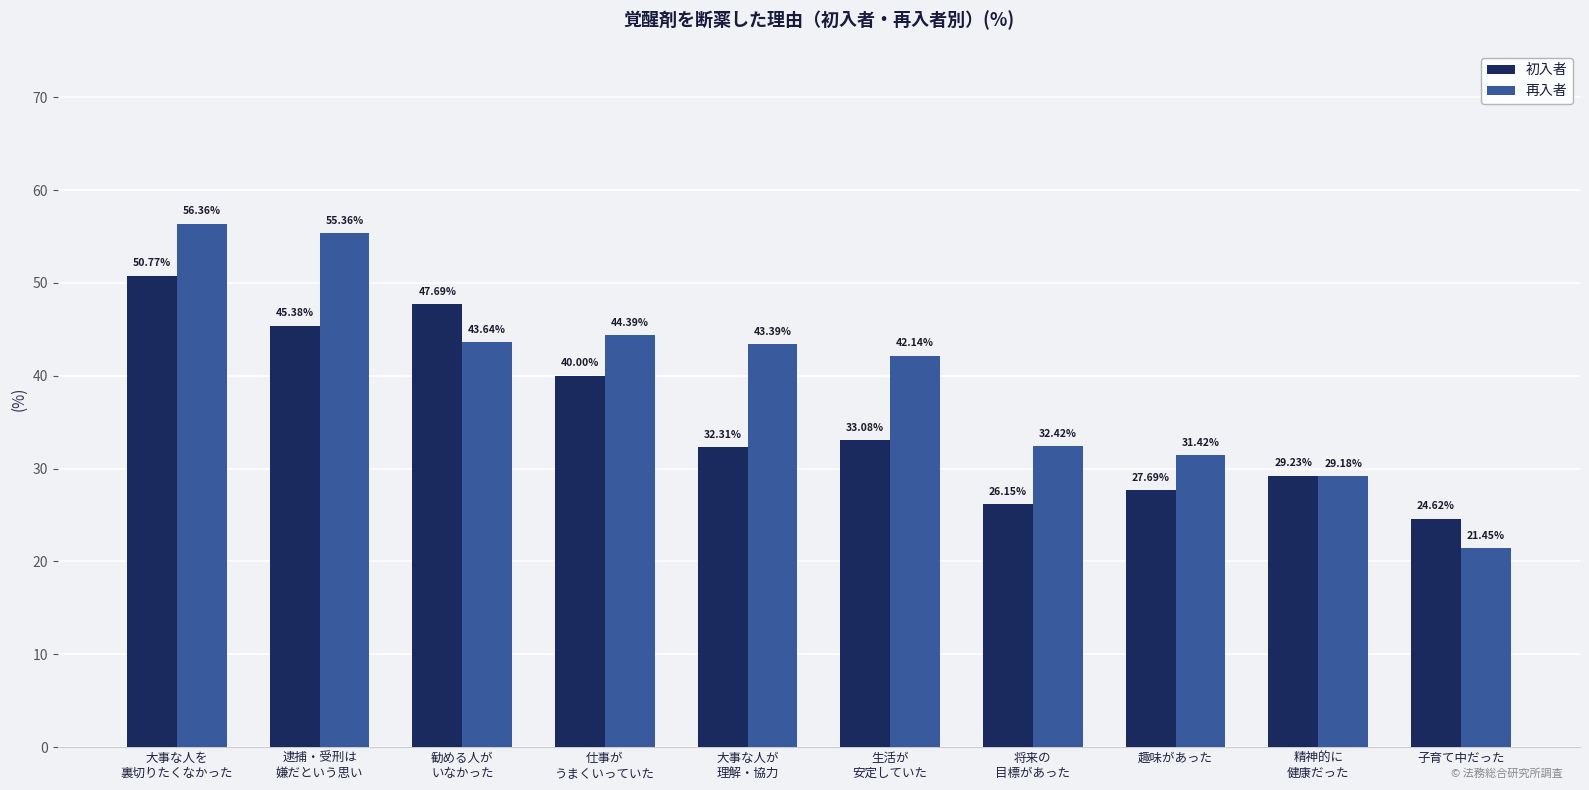

What is the lowest value of the 初入者 series?

24.6